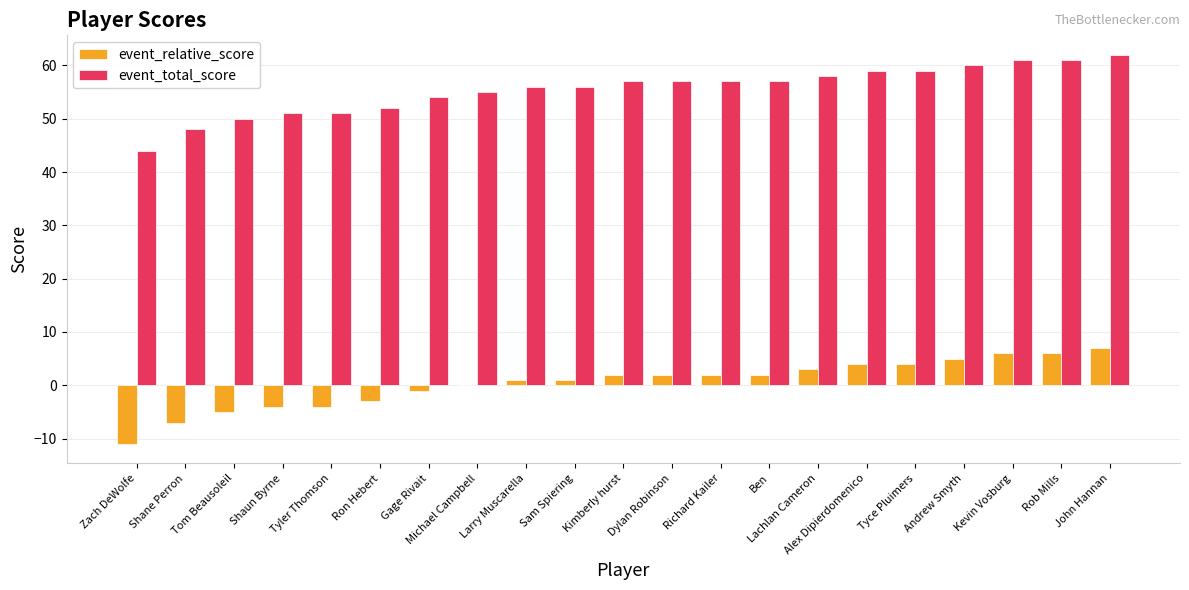

Read the event_total_score value at Ben, to the nearest 10.

60